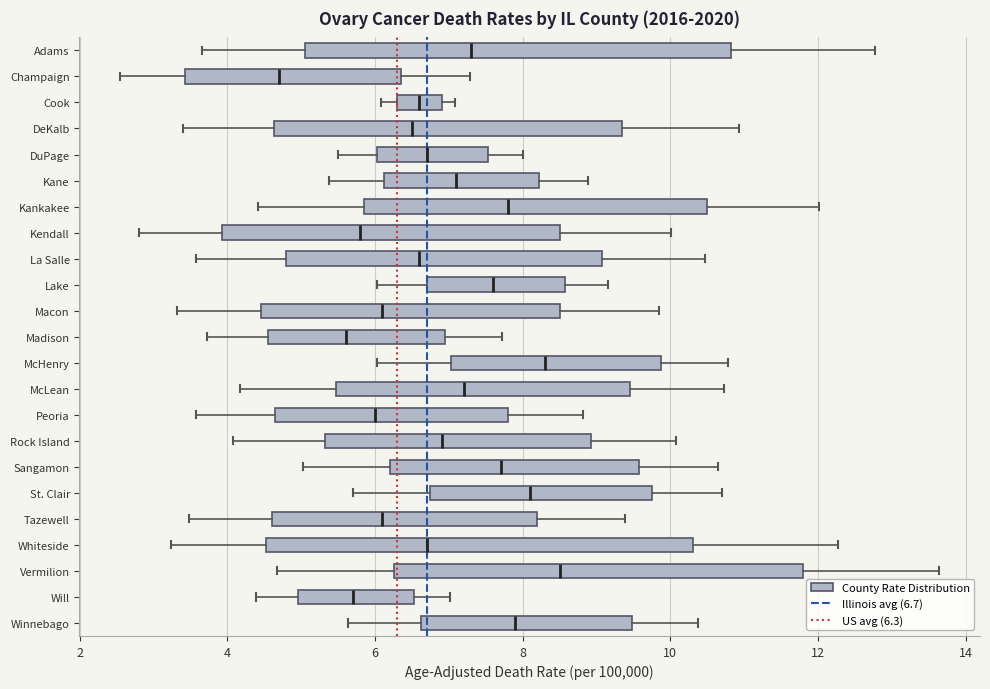

Where does the right whisker of the box for Whiteside end on the x-axis? The values are not printed on the chart, so give them approximately, as read against the axis.

12.2